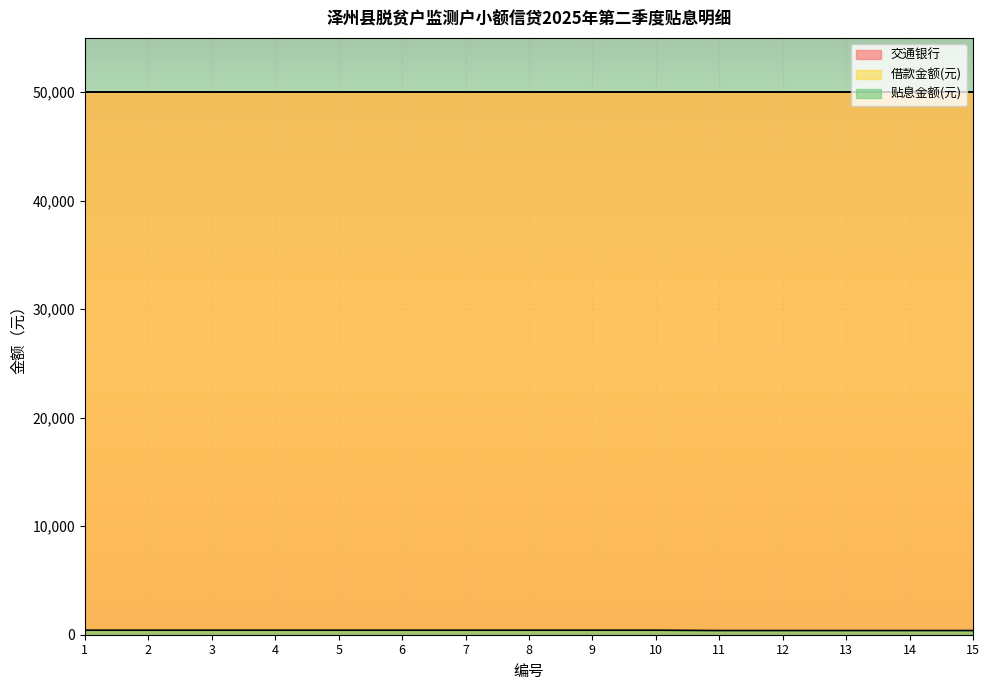

Does the chart display data point markers on the line(s)?

No